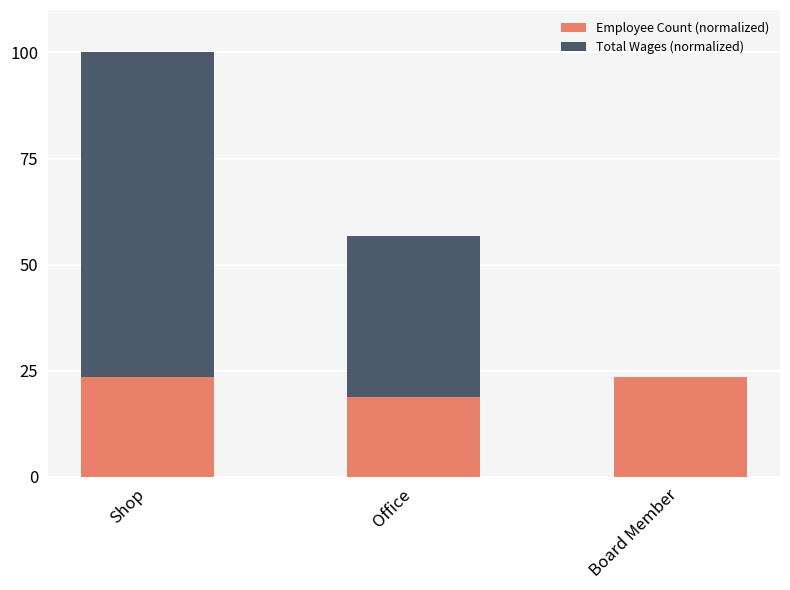

What is the sum of all Employee Count (normalized) values?

65.9